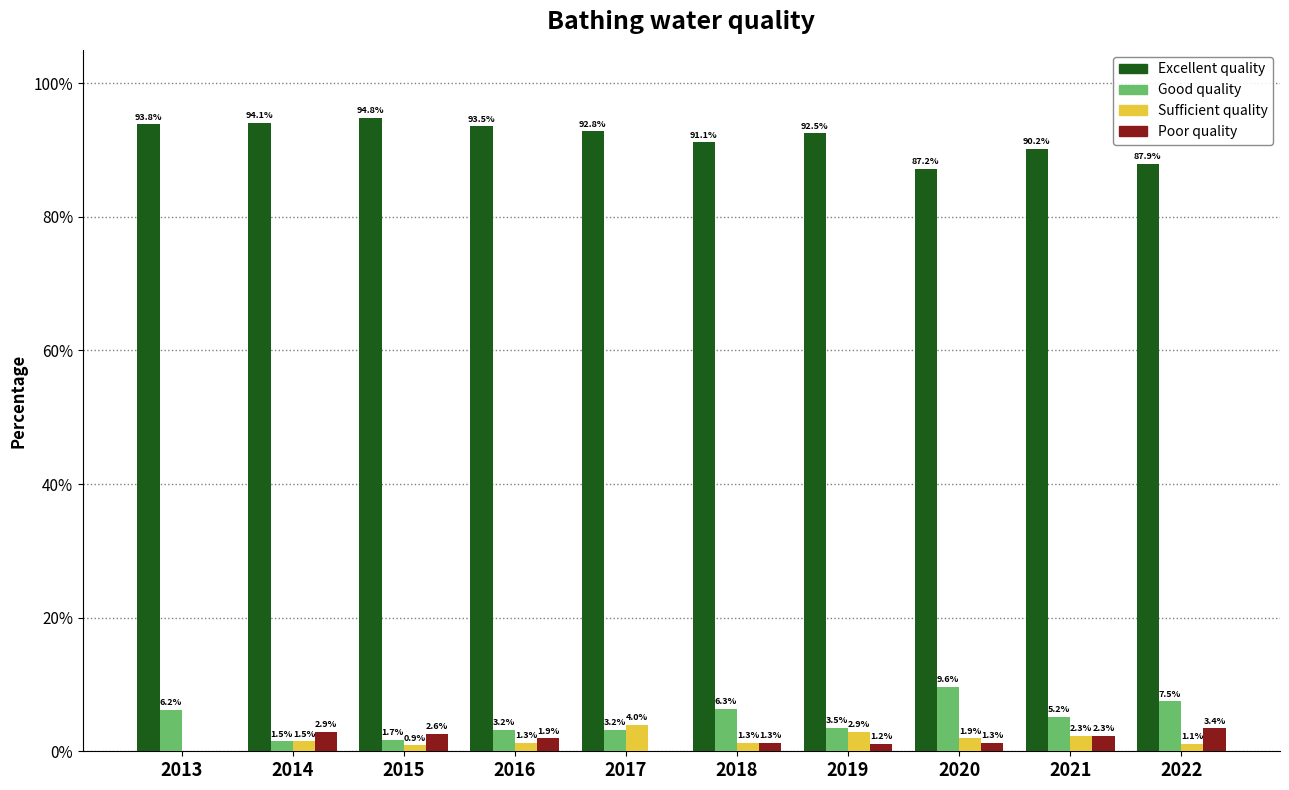

What is the average value of the Sufficient quality series?

1.7